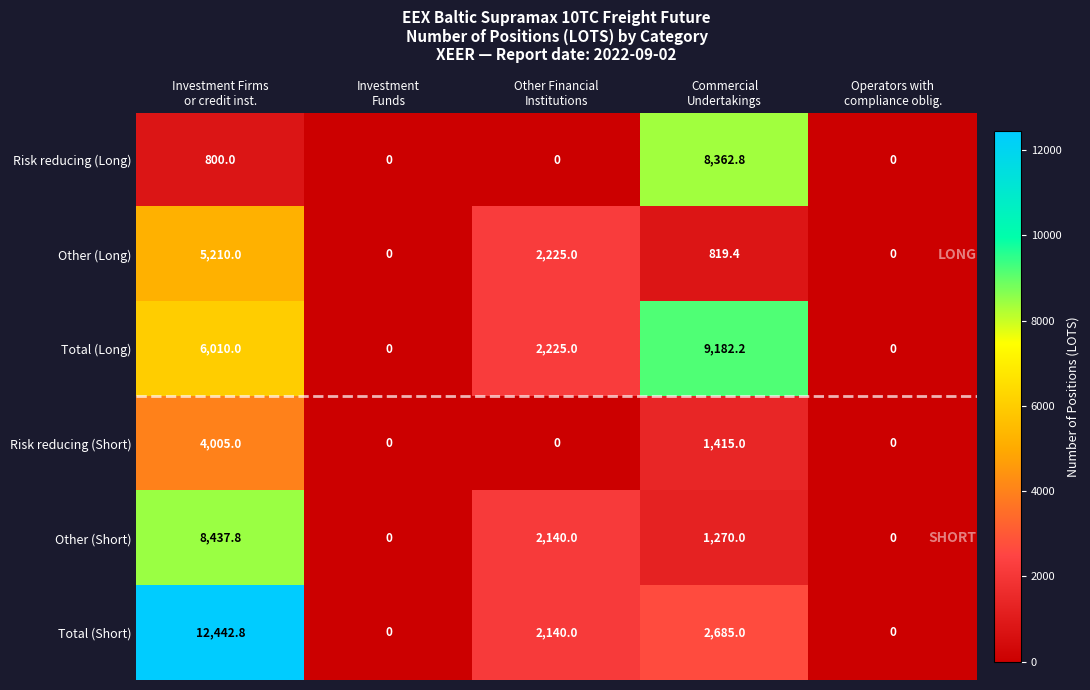

At how many categories does at least one series exceed 5342?

2